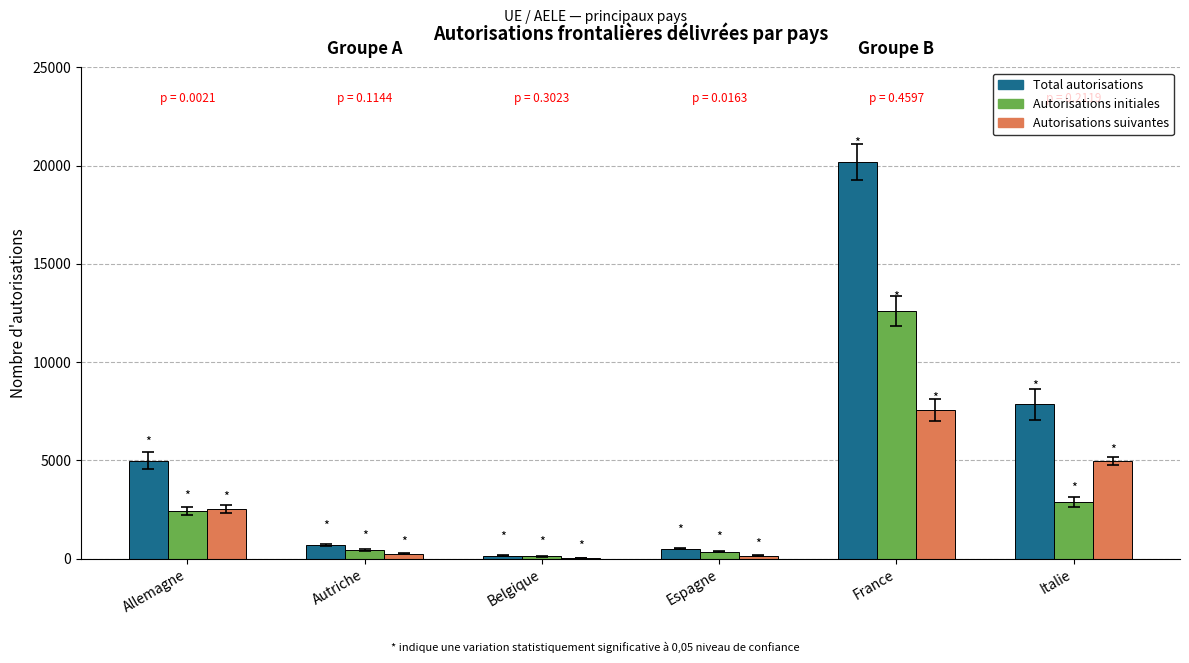

True or false: Autorisations suivantes has a value of 159 at Espagne.

True